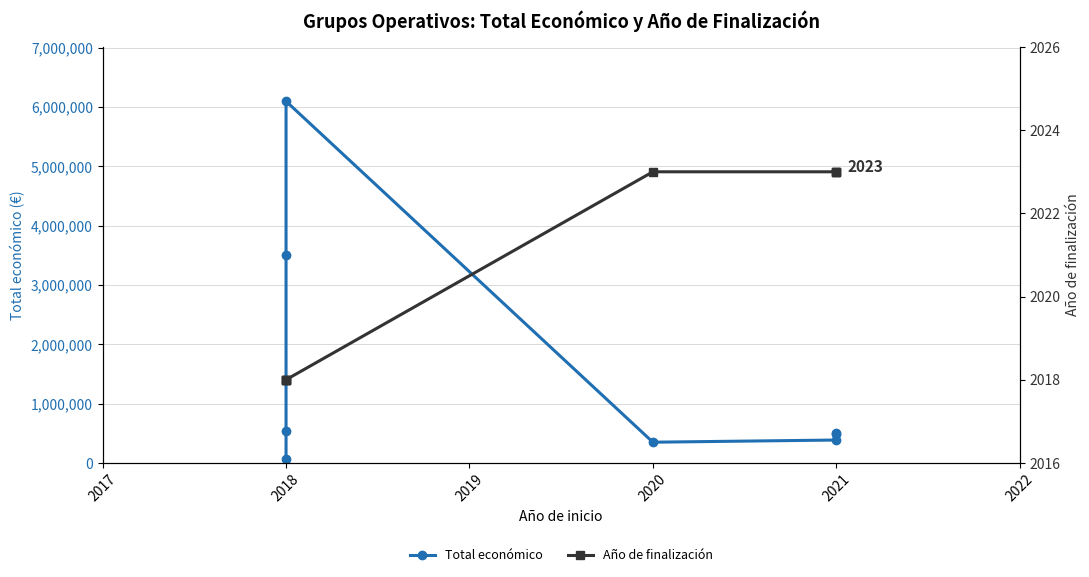

Which category has the highest value in the Año de finalización series?

2020